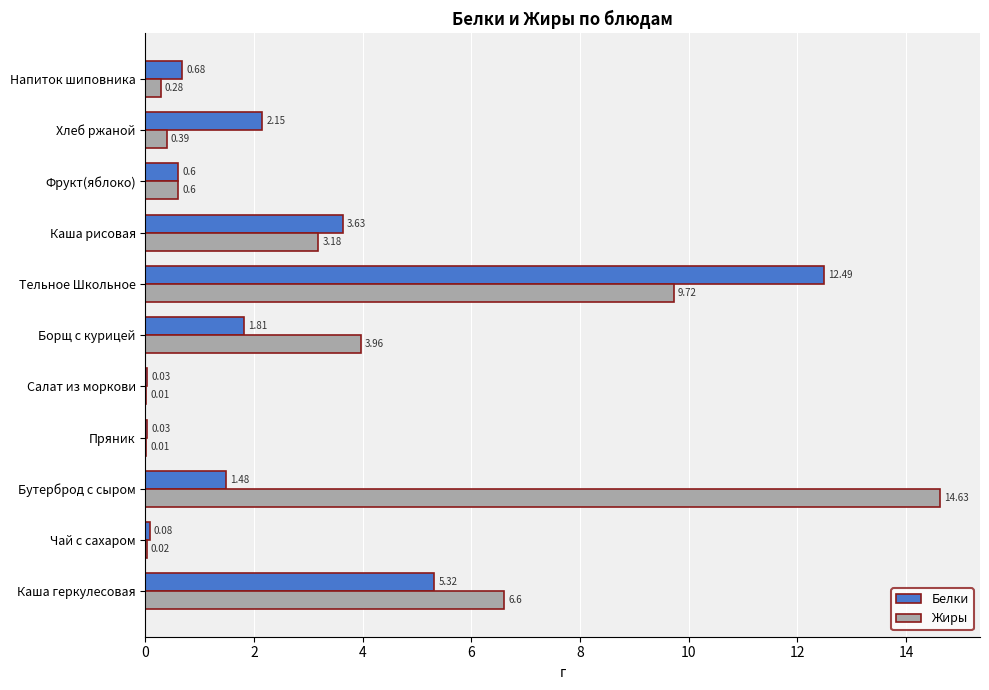

Which series changed the most between Чай с сахаром and Каша рисовая?

Белки